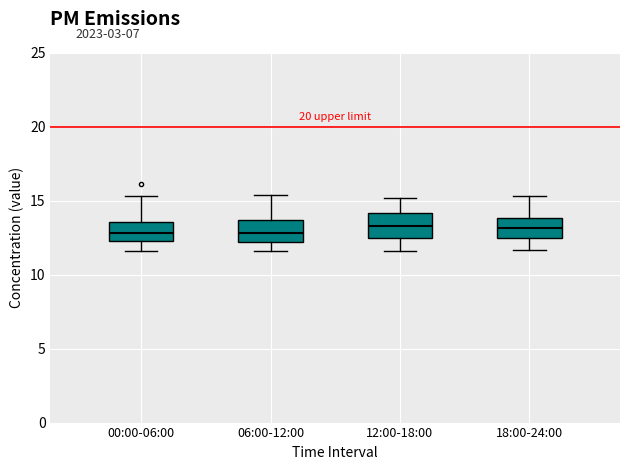

Where does the median line of the box for 18:00-24:00 sit on the y-axis? The values are not printed on the chart, so give them approximately, as read against the axis.

13.0